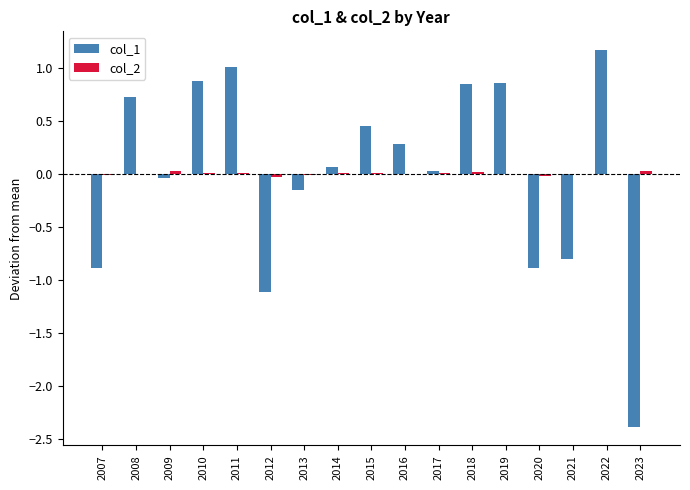

How many categories are shown in the chart?

17